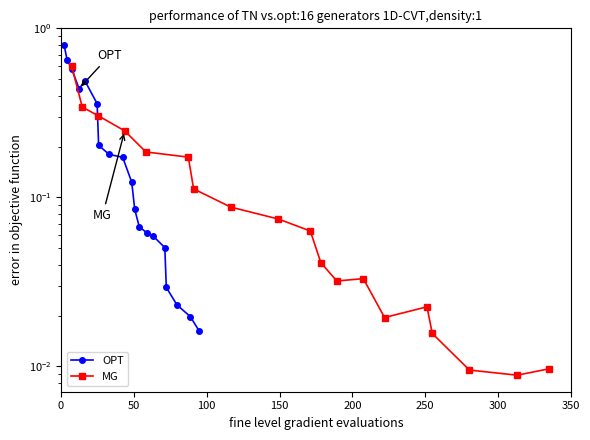

How many series are shown in this chart?

2